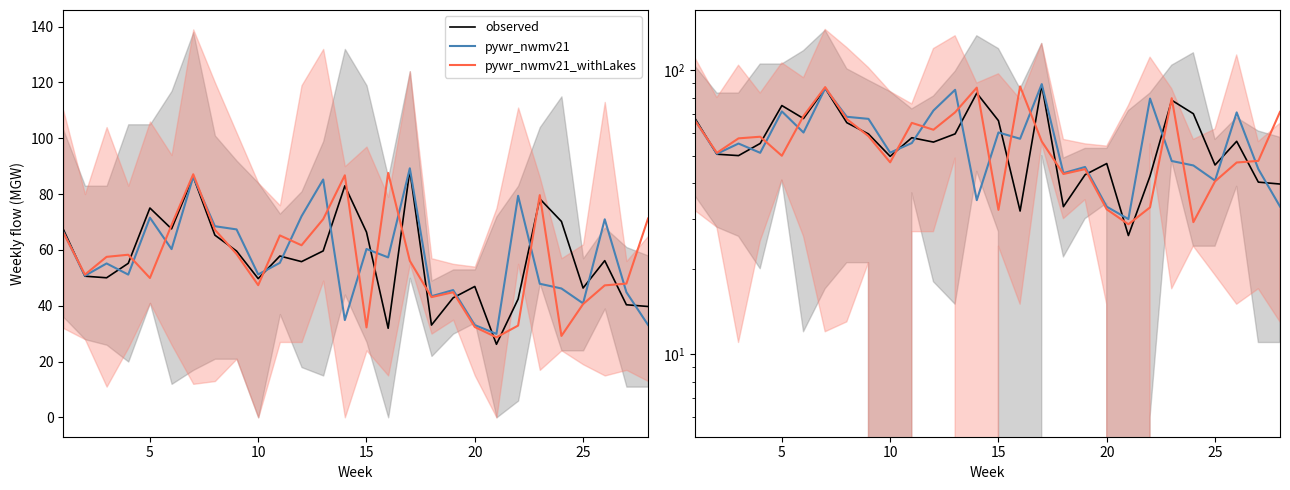

Which series has the largest total across all categories?

pywr_nwmv21